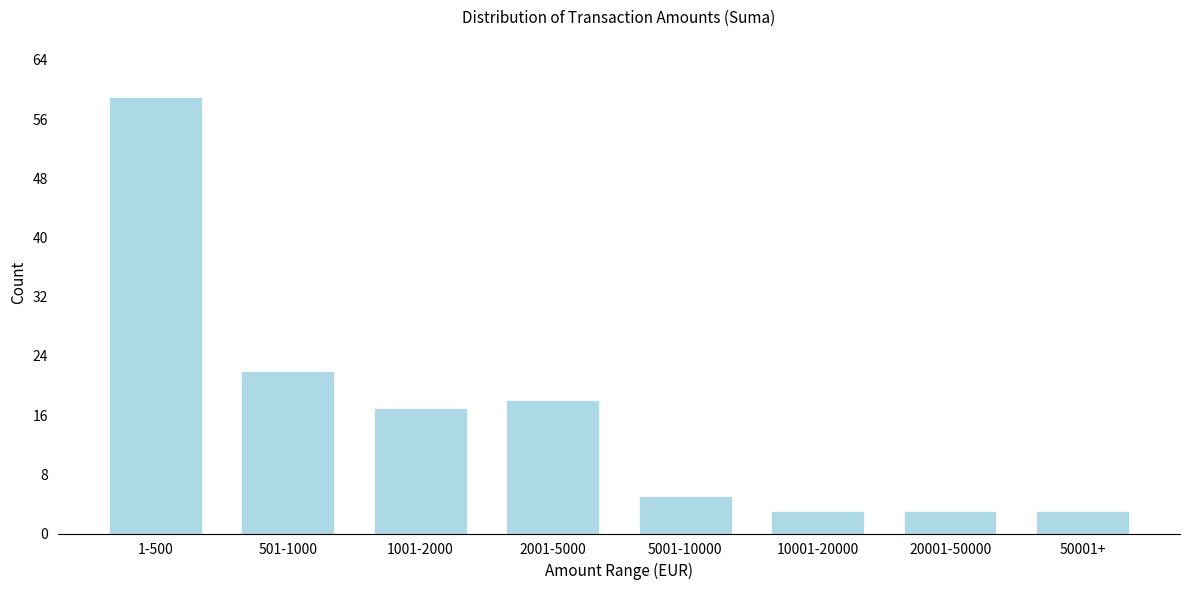

Reading left to right, list all the values displayed in this chart.

59	22	17	18	5	3	3	3